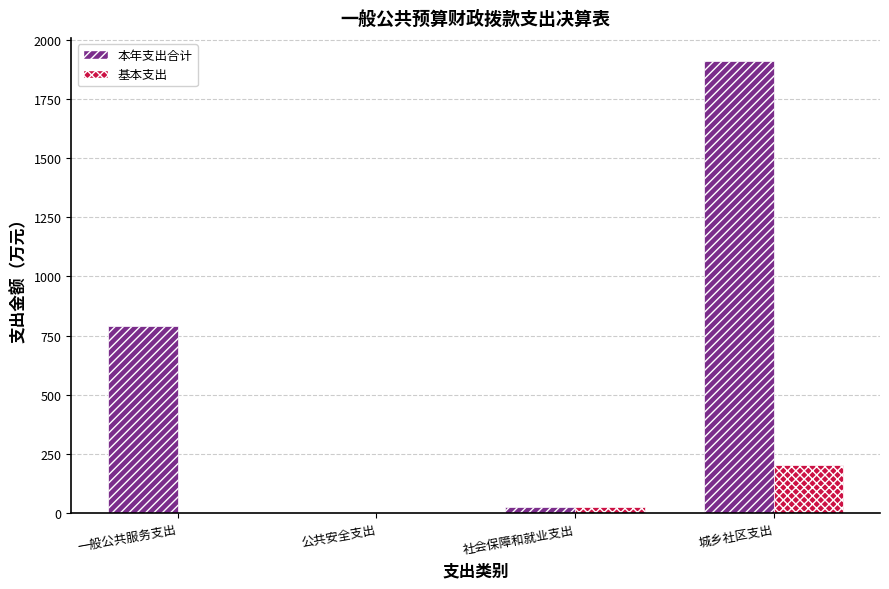

At which category does the chart reach its peak across all series?

城乡社区支出